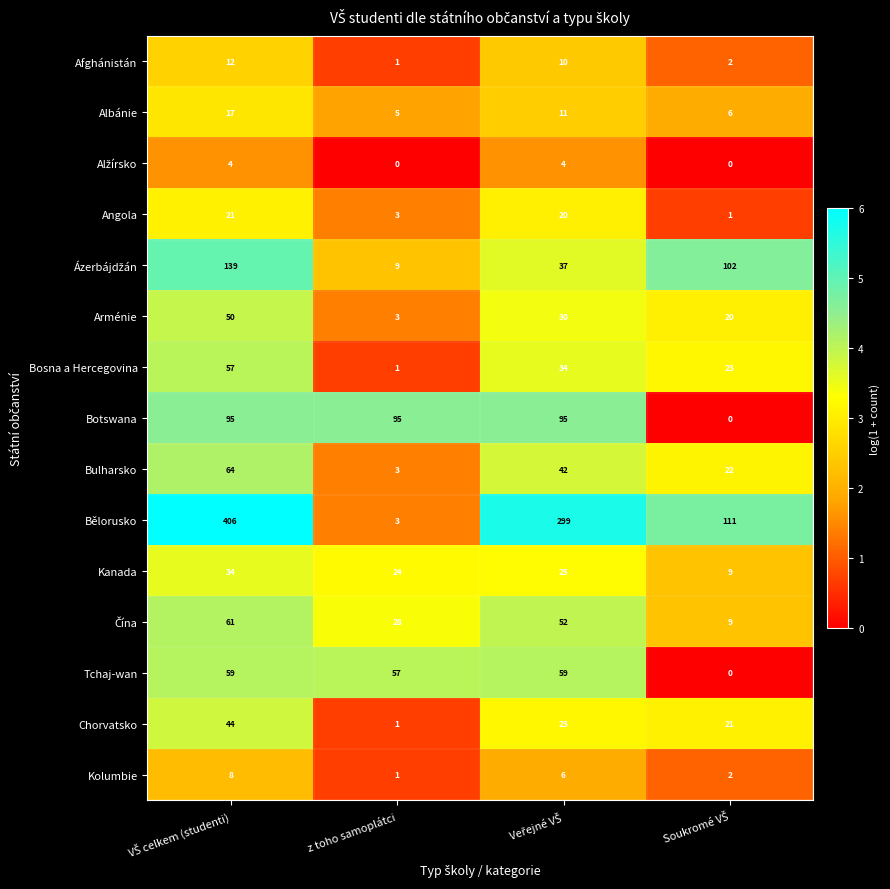

What is the difference between the maximum and second lowest values in the Bosna a Hercegovina series?

34